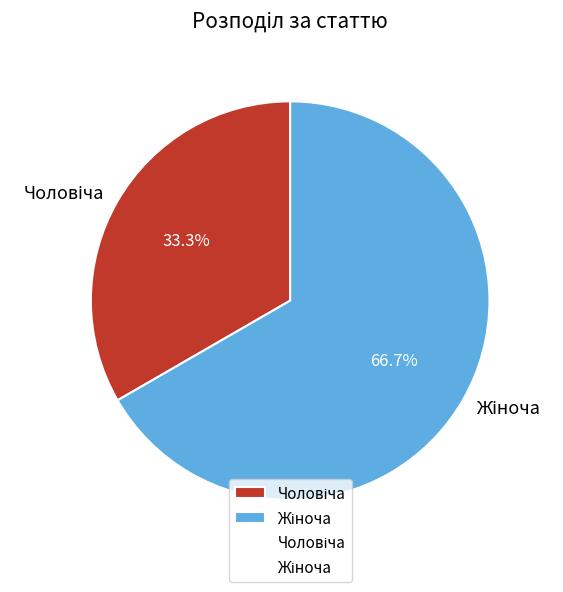

Does any single category account for the majority?

Yes